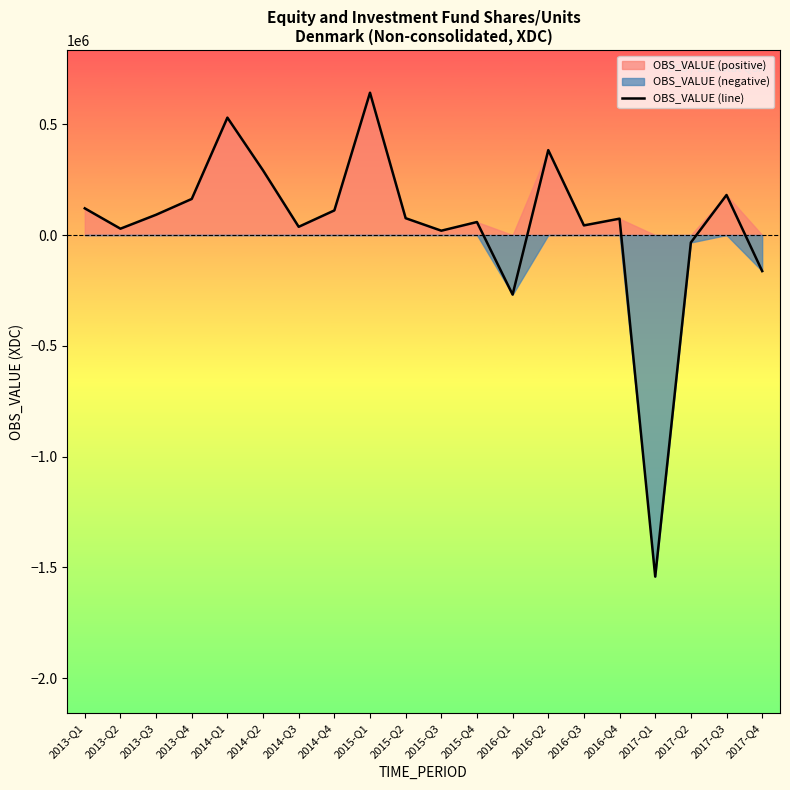

Rank the categories by value from lowest to highest.

2017-Q1, 2016-Q1, 2017-Q4, 2017-Q2, 2015-Q3, 2013-Q2, 2014-Q3, 2016-Q3, 2015-Q4, 2016-Q4, 2015-Q2, 2013-Q3, 2014-Q4, 2013-Q1, 2013-Q4, 2017-Q3, 2014-Q2, 2016-Q2, 2014-Q1, 2015-Q1